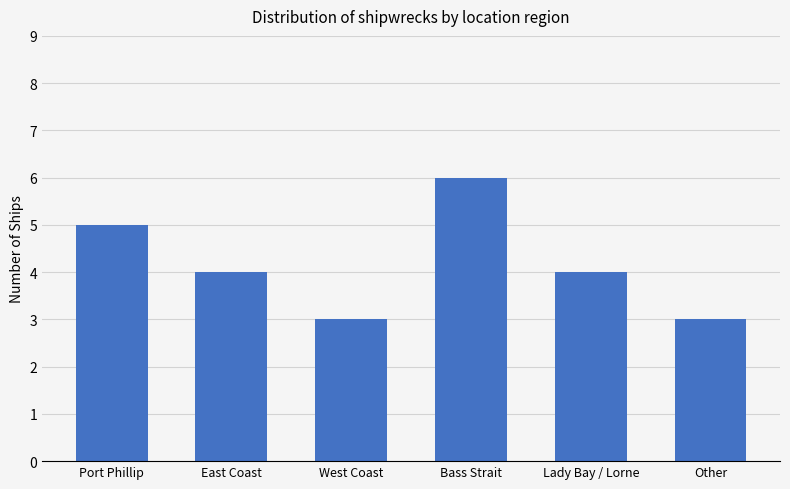

What position from the left is Lady Bay / Lorne?

5